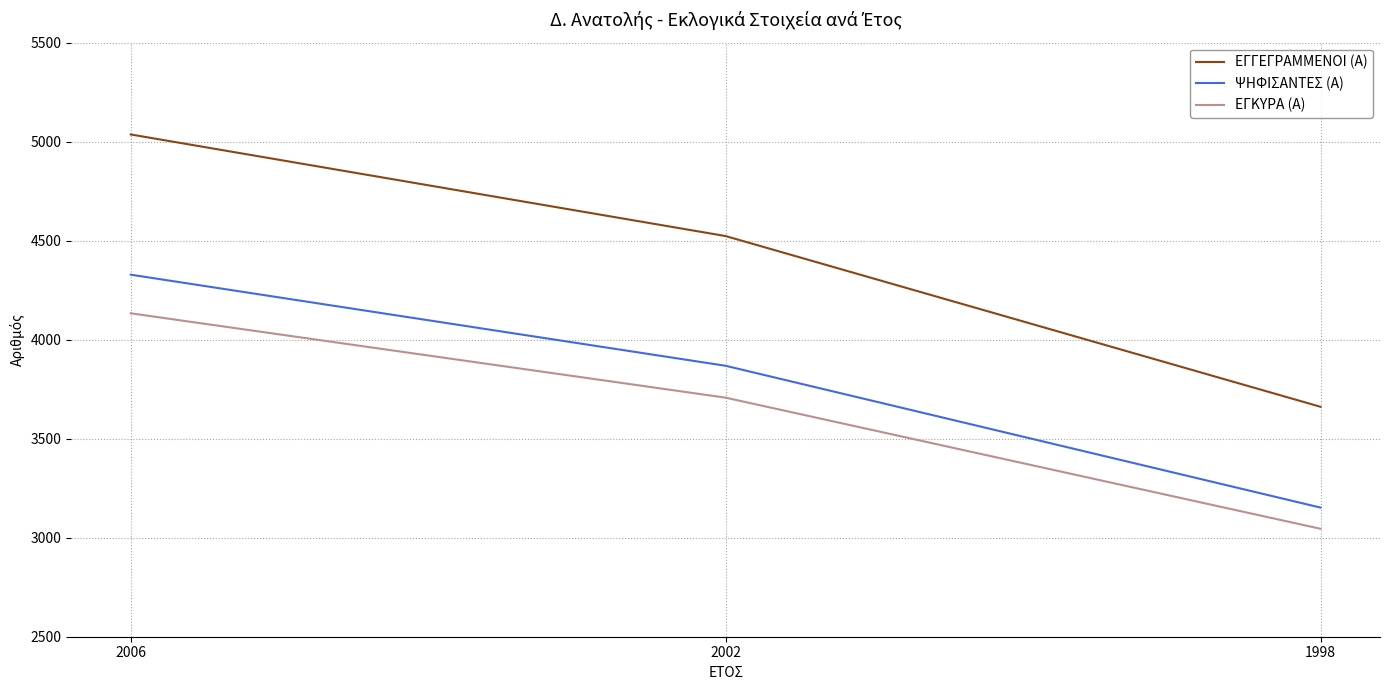

Which series has the widest spread of values?

ΕΓΓΕΓΡΑΜΜΕΝΟΙ (Α)